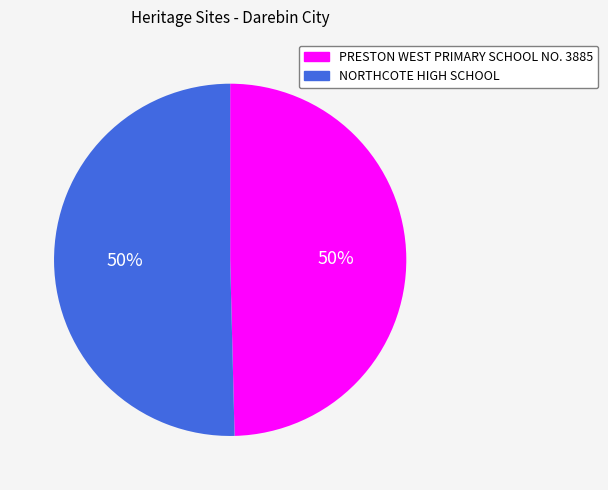

Is it true that NORTHCOTE HIGH SCHOOL is 50% of the pie?

True